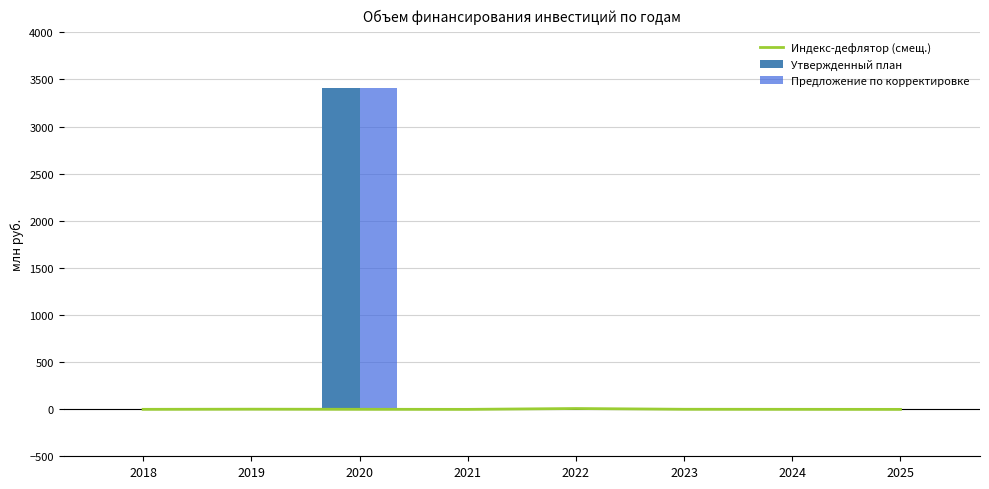

Which series changed the most between 2018 and 2022?

Индекс-дефлятор (смещ.)